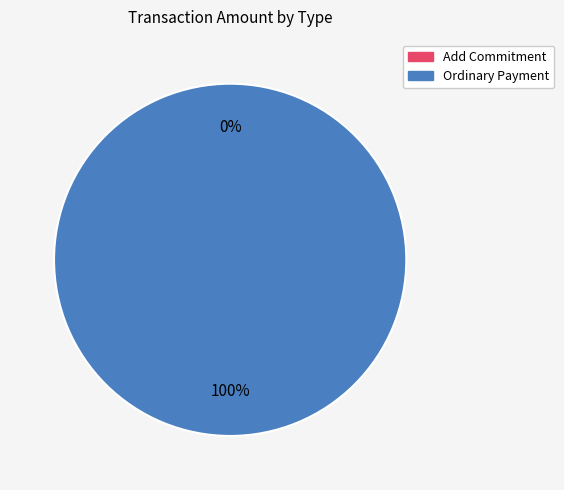

Rank the categories by value from lowest to highest.

Add Commitment, Ordinary Payment